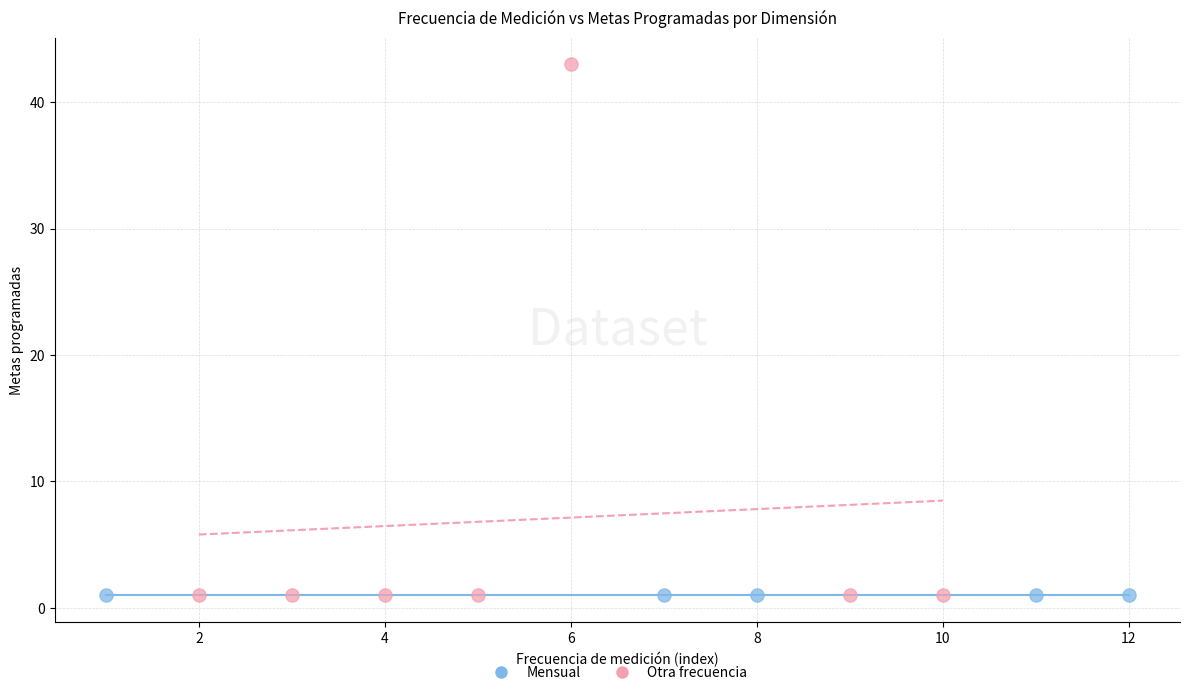

Which series contains the highest Y value?

Otra frecuencia